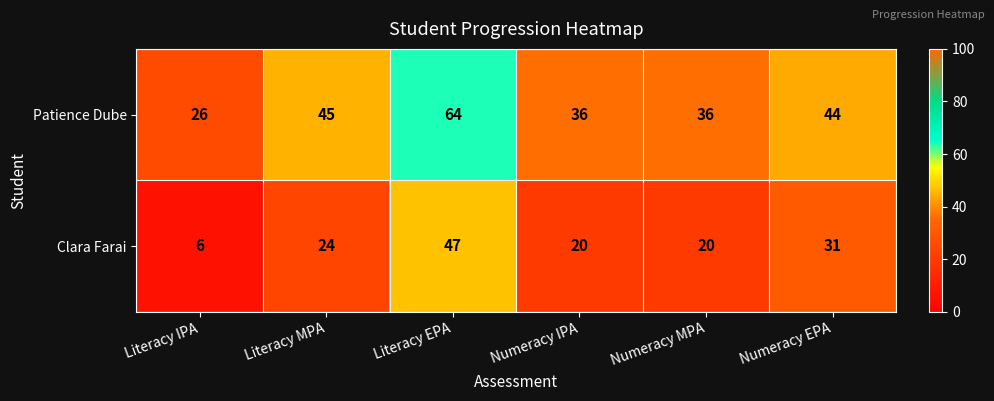

What is the spread (max minus min) of values at Literacy IPA?

20